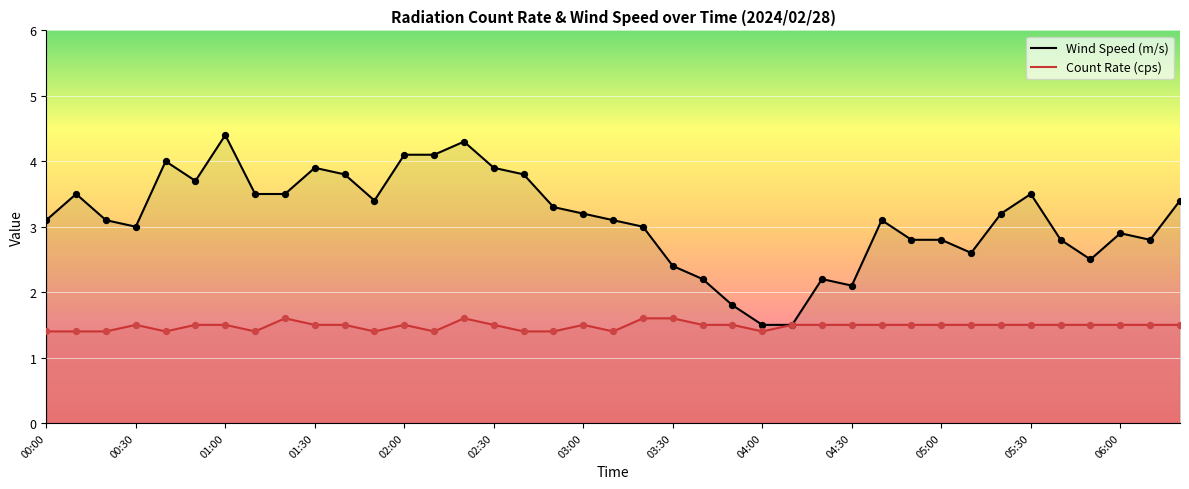

Which series has the largest total across all categories?

Wind Speed (m/s)